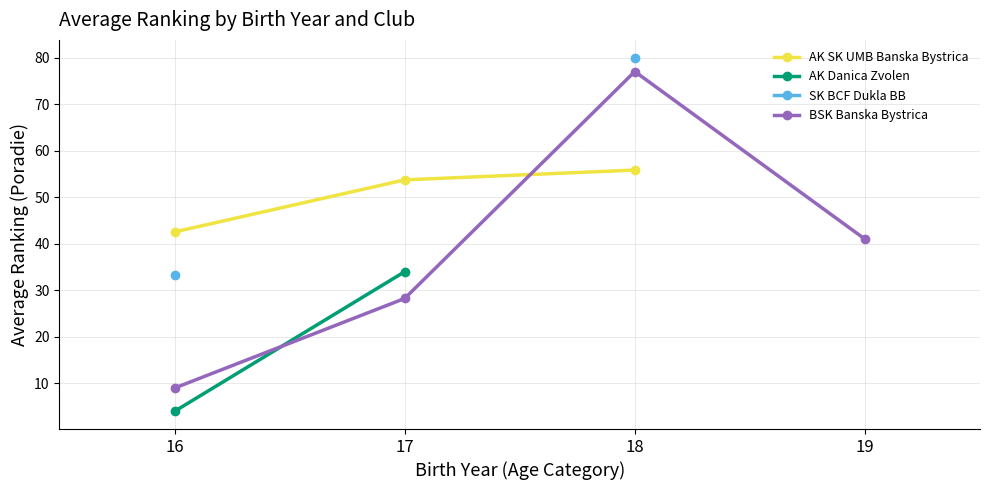

True or false: SK BCF Dukla BB and AK Danica Zvolen intersect in this chart.

False